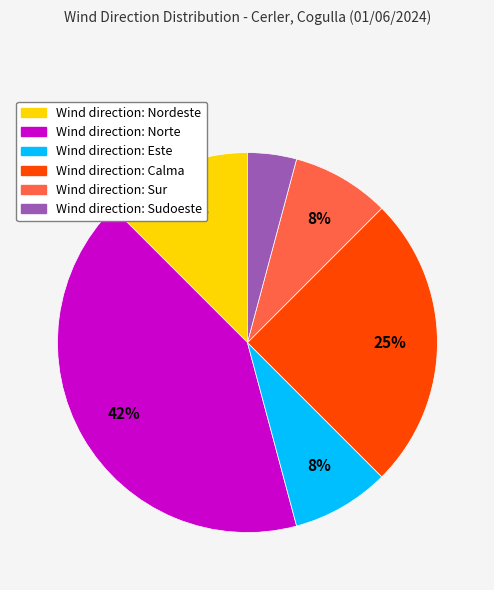

Is there any slice that represents more than half of the pie?

No